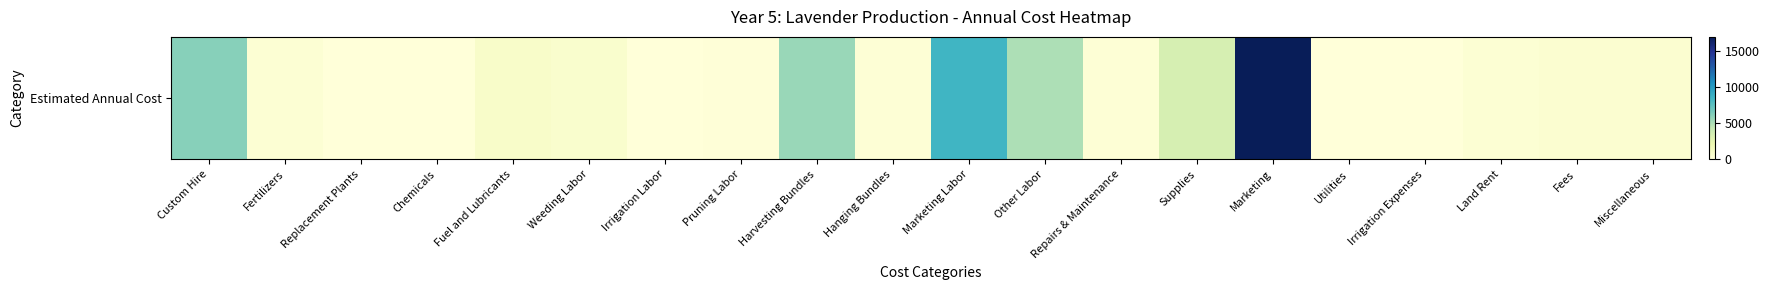

At which label is the value closest to 8500?

Marketing Labor